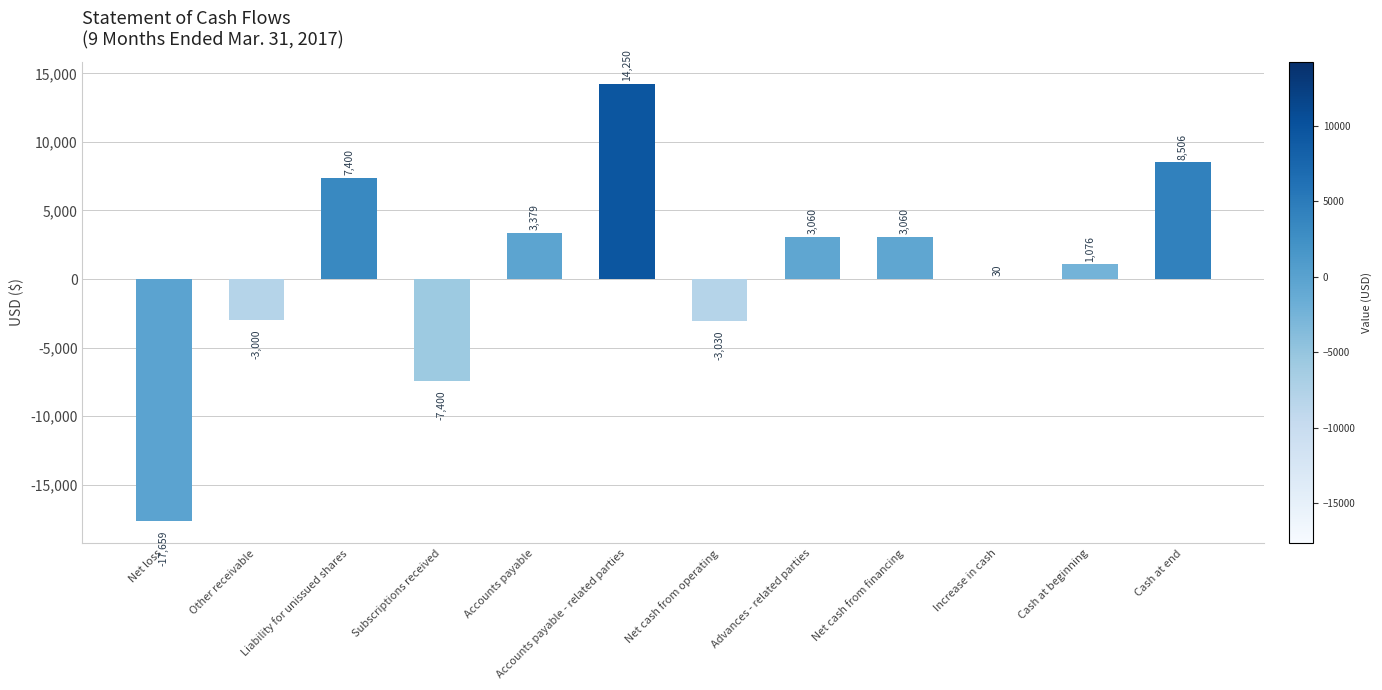

How many categories are shown in the chart?

12